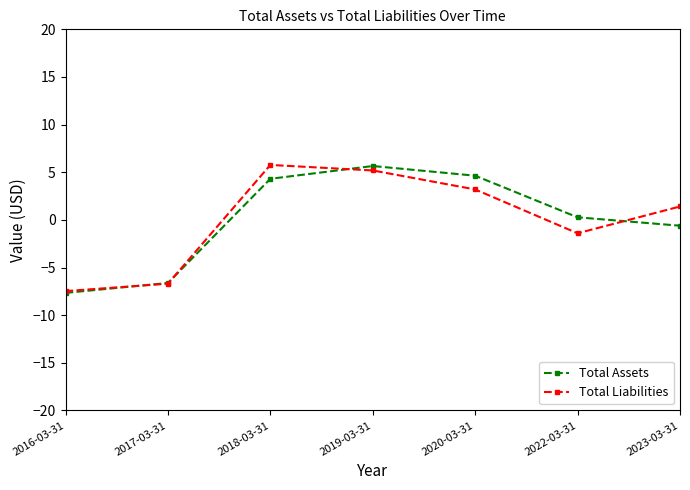

Reading left to right, list all the values displayed in this chart.

Total Assets: 2016-03-31=-7.7	2017-03-31=-6.6	2018-03-31=4.3	2019-03-31=5.7	2020-03-31=4.6	2022-03-31=0.3	2023-03-31=-0.6
Total Liabilities: 2016-03-31=-7.5	2017-03-31=-6.7	2018-03-31=5.8	2019-03-31=5.2	2020-03-31=3.2	2022-03-31=-1.4	2023-03-31=1.4